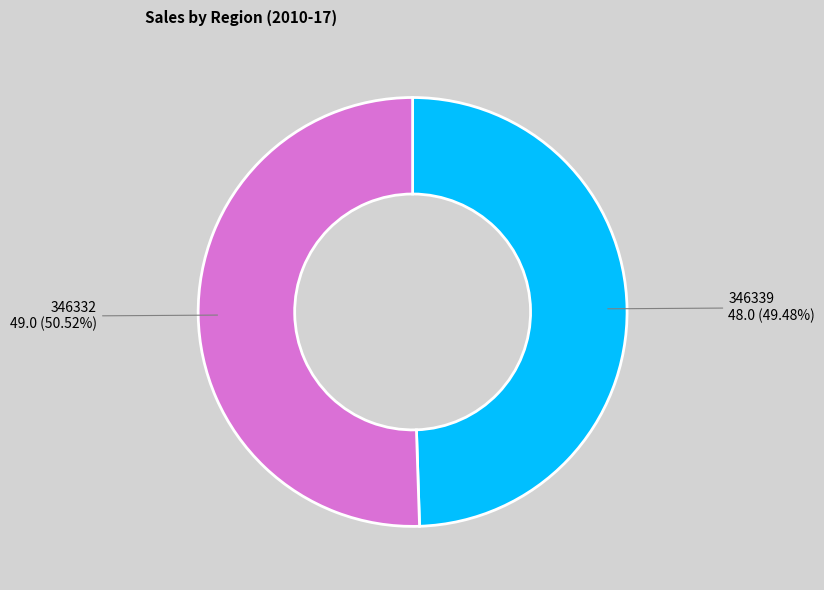

Is there a majority slice in this chart?

Yes